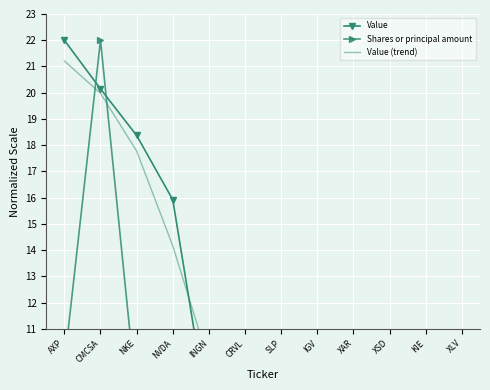

Reading left to right, list all the values displayed in this chart.

Value: AXP=22.0	CMCSA=20.1	NKE=18.4	NVDA=15.9	INGN=7.5	CRVL=6.4	SLP=4.4	IGV=4.3	XAR=2.5	XSD=1.9	KIE=1.5	XLV=1.4
Shares or principal amount: AXP=9.6	CMCSA=22.0	NKE=8.3	NVDA=2.3	INGN=5.4	CRVL=4.4	SLP=4.7	IGV=0.8	XAR=1.2	XSD=0.9	KIE=2.3	XLV=0.6
Value (trend): AXP=21.2	CMCSA=20.0	NKE=17.8	NVDA=14.2	INGN=9.7	CRVL=6.6	SLP=5.0	IGV=3.9	XAR=2.8	XSD=2.1	KIE=1.6	XLV=1.5